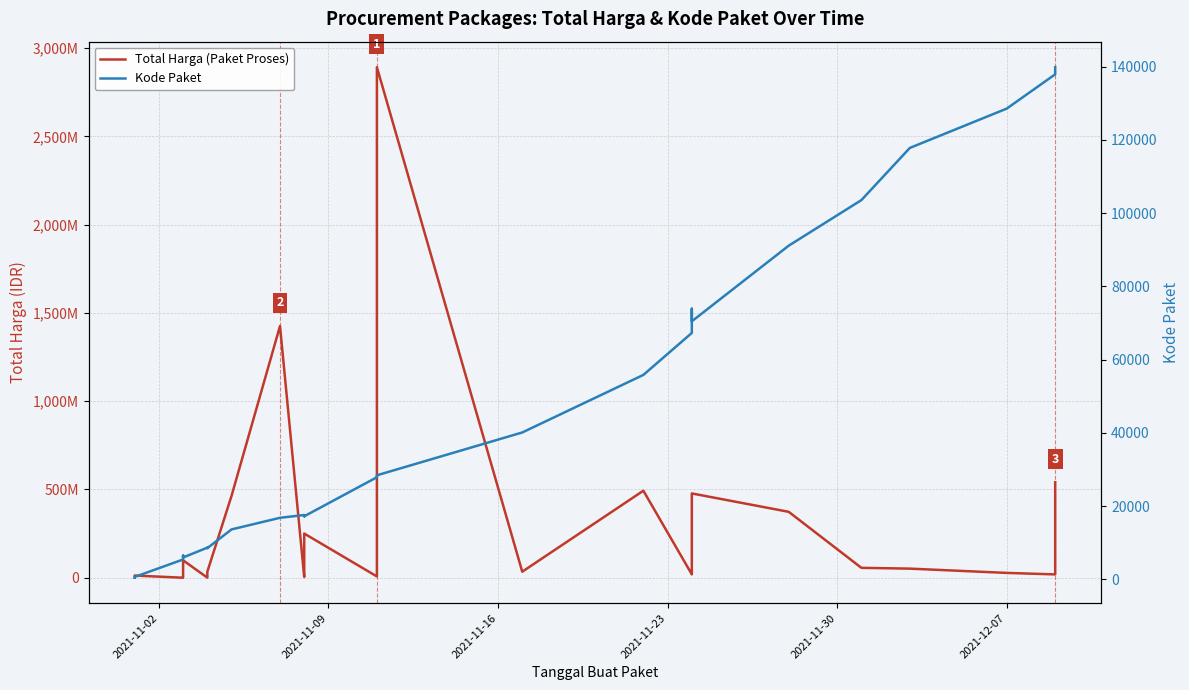

Reading left to right, what are all the values shown in this chart?

Total Harga (Paket Proses): 333600	12453900	78000	182000	265000	2772000	4672200	5129000	8742500	98772570	577875	23653000	32441200	34000000	464002100	1425867900	4350000	9180000	15513960	49730040	250350000	7401240	39440000	2892122000	34292000	493000000	19175000	43859200	477600000	373404000	56152800	51601000	27412000	18900000	541071000
Kode Paket: 464	675	5449	6350	6246	6214	6300	6503	6397	5997	8668	8601	8646	8530	13652	16823	17580	17272	17283	17509	17238	27891	28271	28425	40112	55826	67279	73894	70453	91101	103541	117783	128516	137876	139817